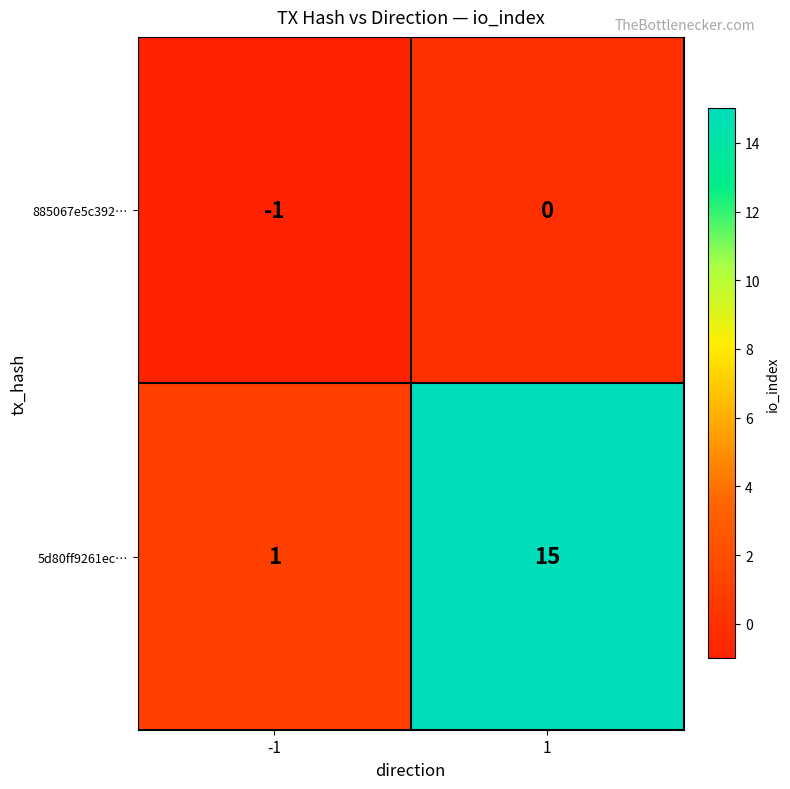

Reading left to right, extract all data points from this chart.

885067e5c392…: -1=-1	1=0
5d80ff9261ec…: -1=1	1=15